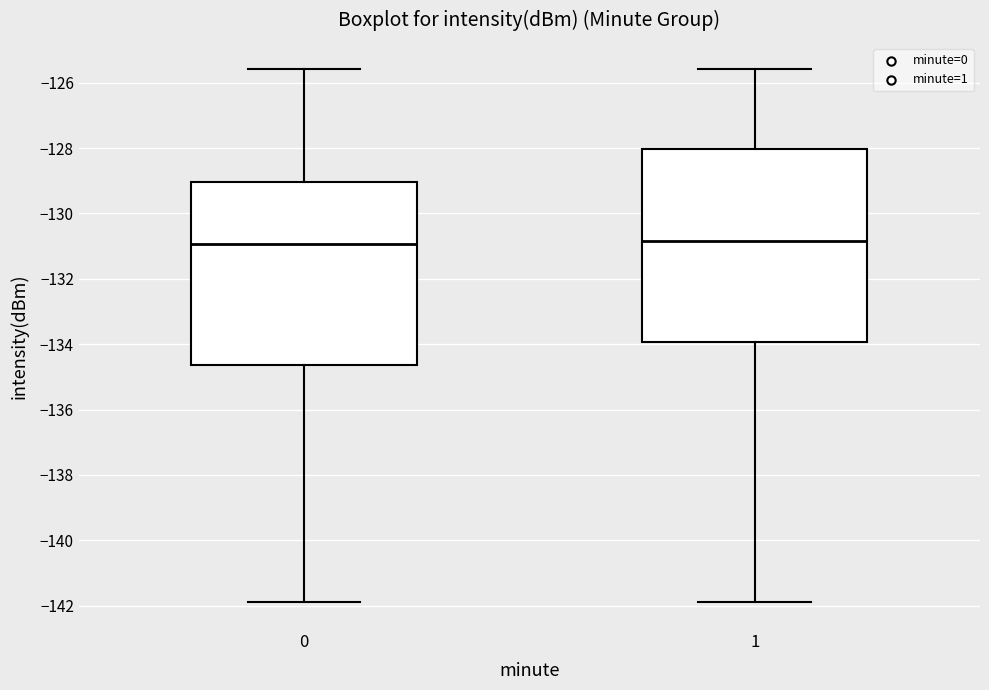

Reading left to right, read every box against the y-axis: the position of its median line, the range the box covers, and the ends of its whiskers. The values are not printed on the chart, so give them approximately, as read against the axis.

0: median -131.0, box -134.6 to -129.0, whiskers -141.8 to -125.6
1: median -130.8, box -134.0 to -128.0, whiskers -141.8 to -125.6